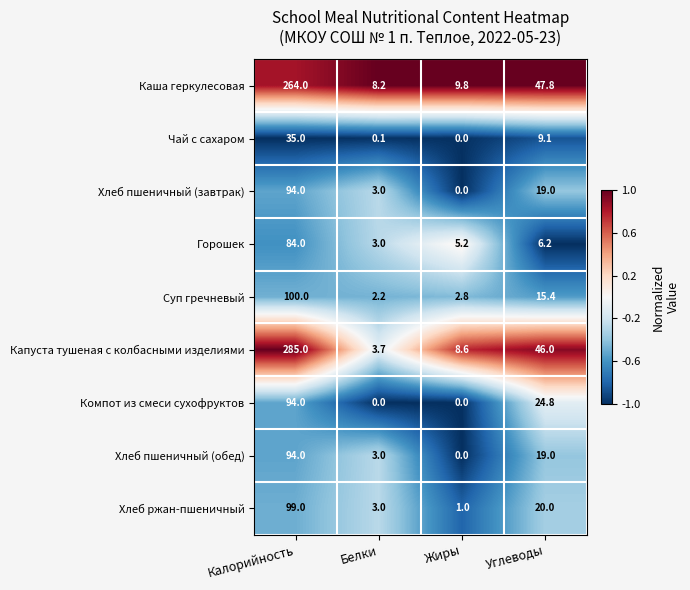

Rank the categories by Хлеб пшеничный (обед) value from lowest to highest.

Жиры, Белки, Углеводы, Калорийность